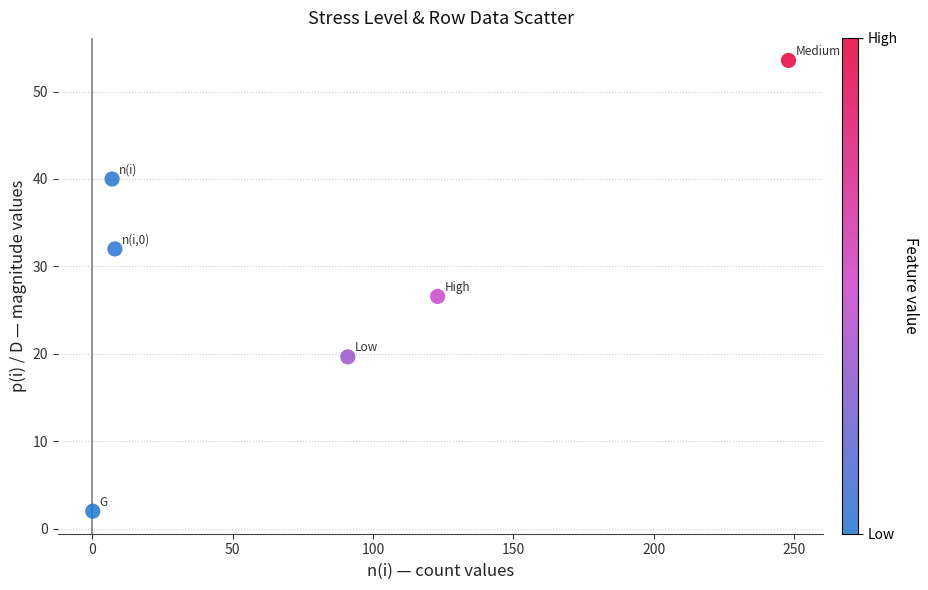

What is the average Y value?

29.0